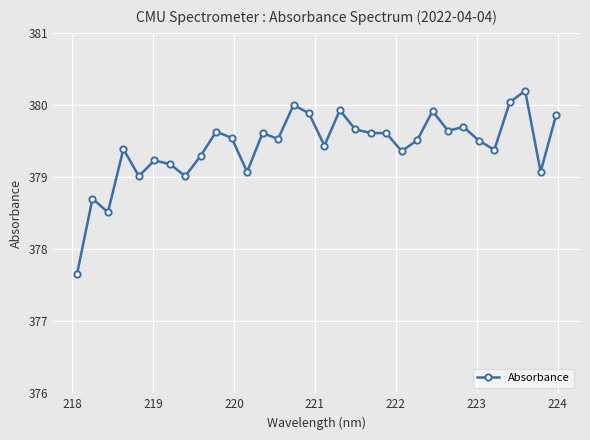

What is the smallest value displayed?

377.7